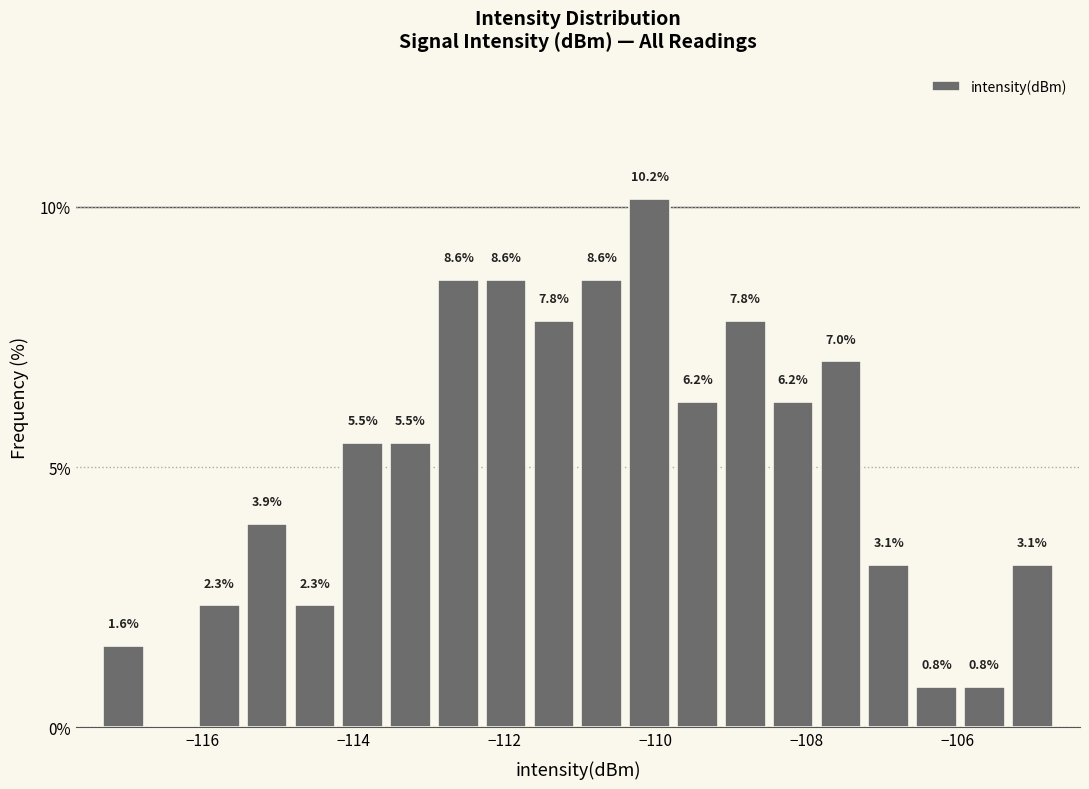

Read against the x-axis, roughly where is the centre of the tallest bar?

-110.0